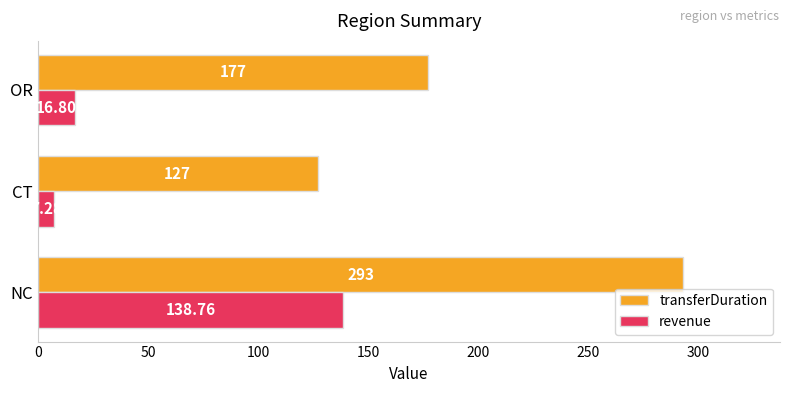

Between CT and OR, which series saw the biggest shift?

transferDuration